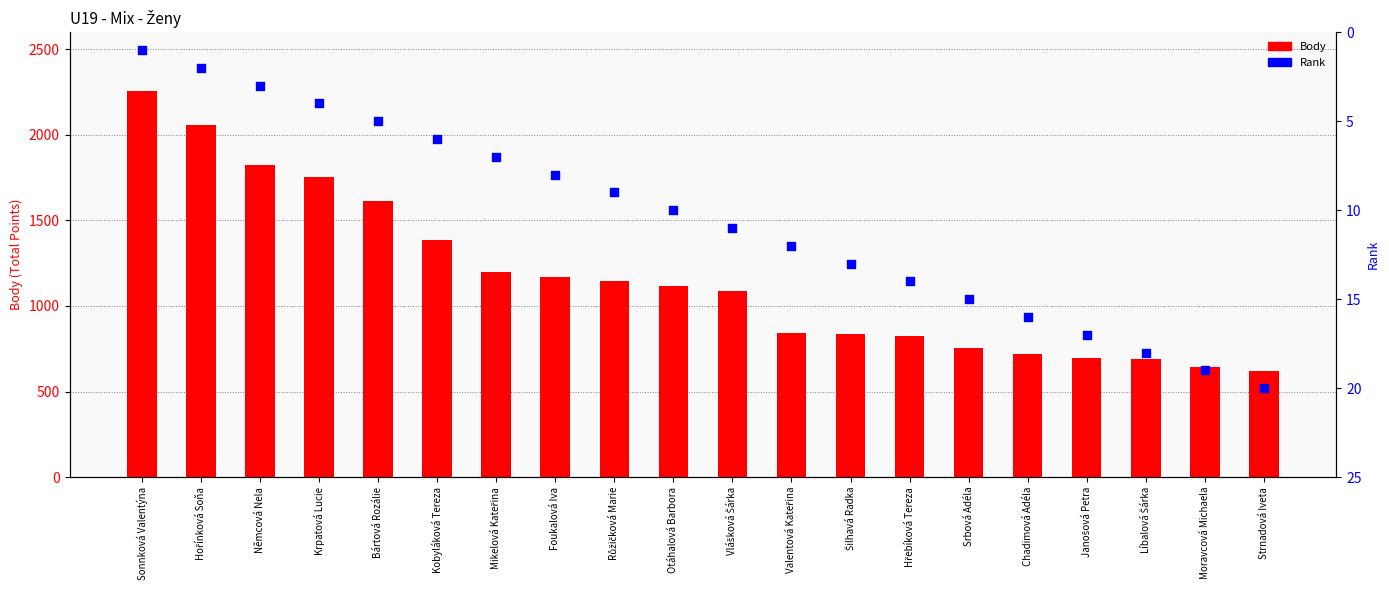

Which series contains the lowest Y value?

Rank